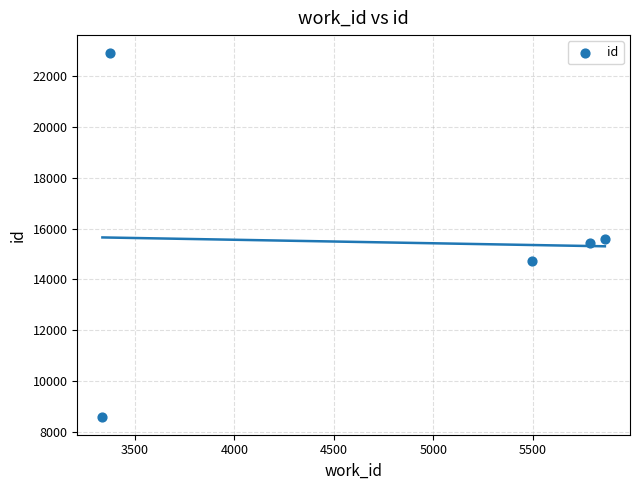

What is the range of Y values (max minus min)?

14282